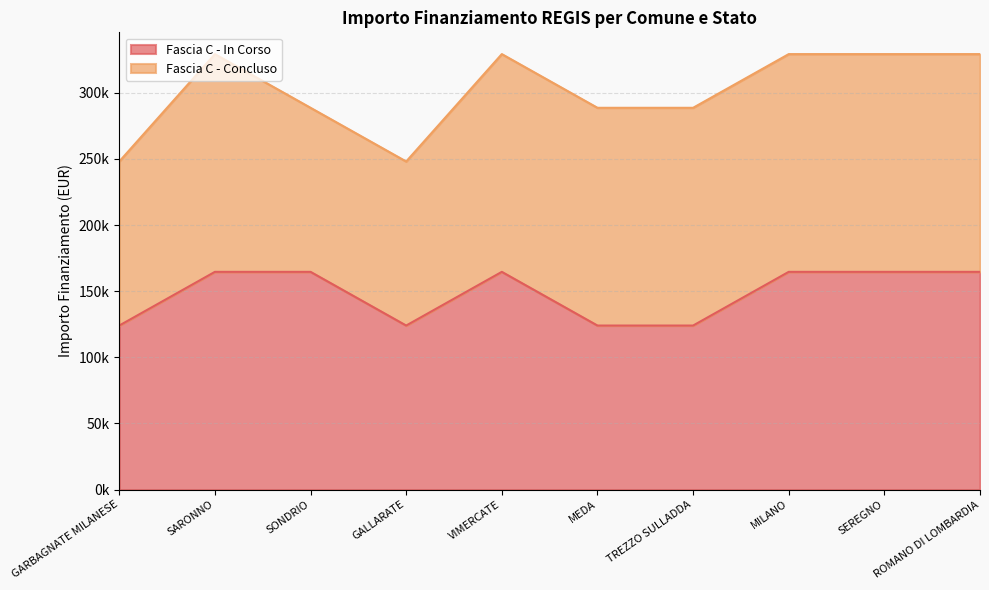

True or false: the data shows 164644.2 at SEREGNO.

True